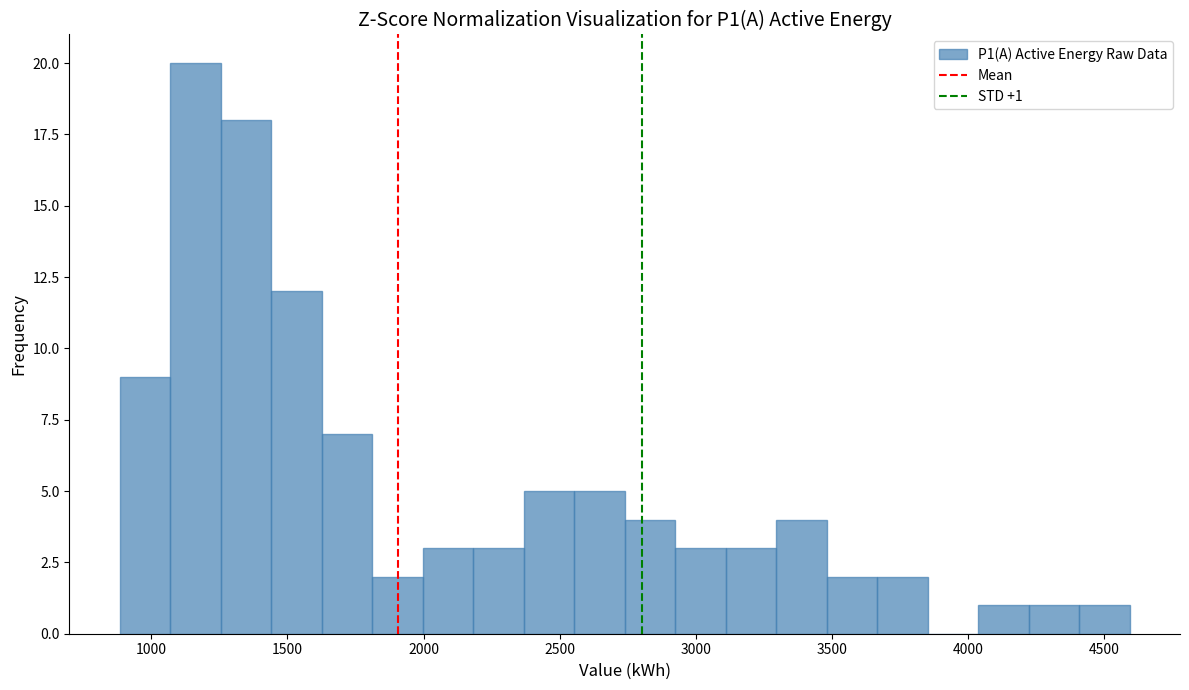

Around what value on the x-axis is the tallest bar? Give the approximate position of its centre, as read against the axis.

1150